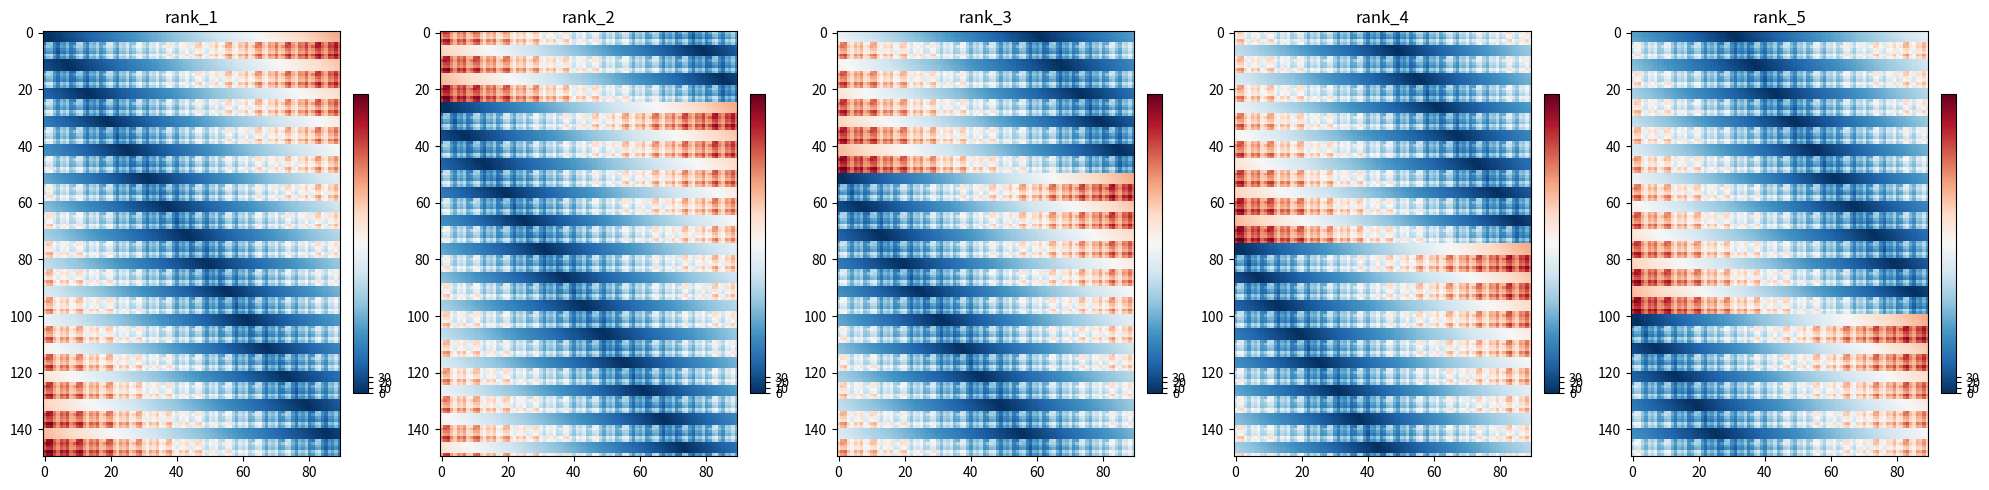

At which category does the chart reach its minimum across all series?

101